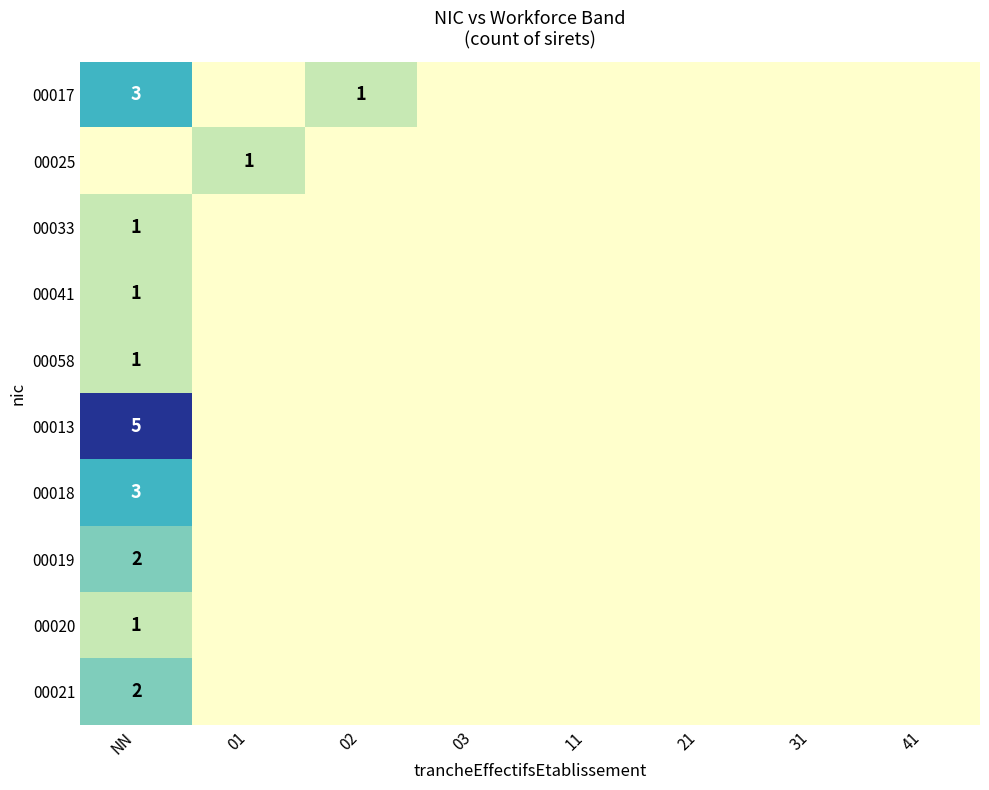

Which has a higher value, 21 or NN?

NN